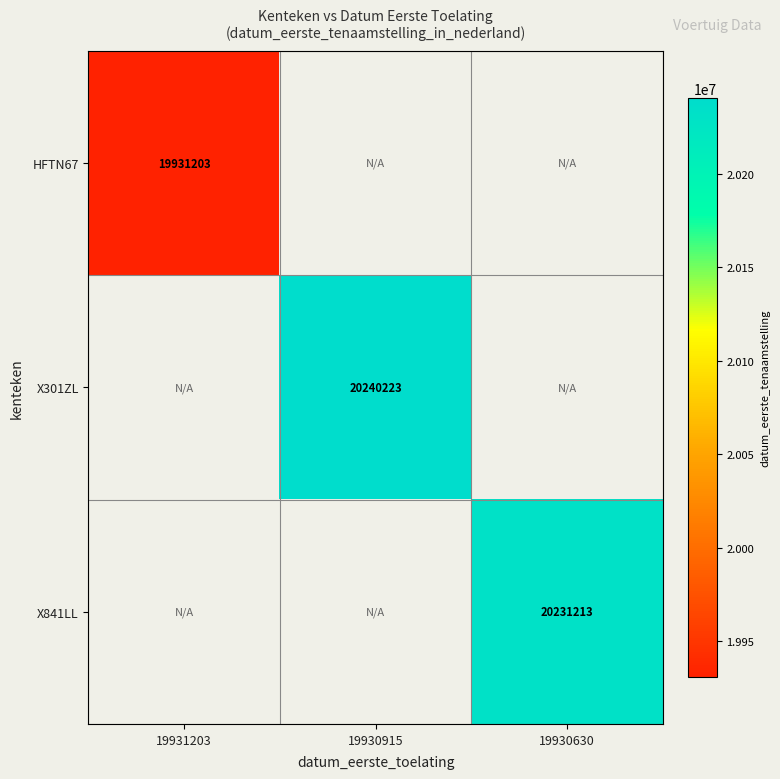

The X841LL series shows 30741059 at 19930630. True or false?

False